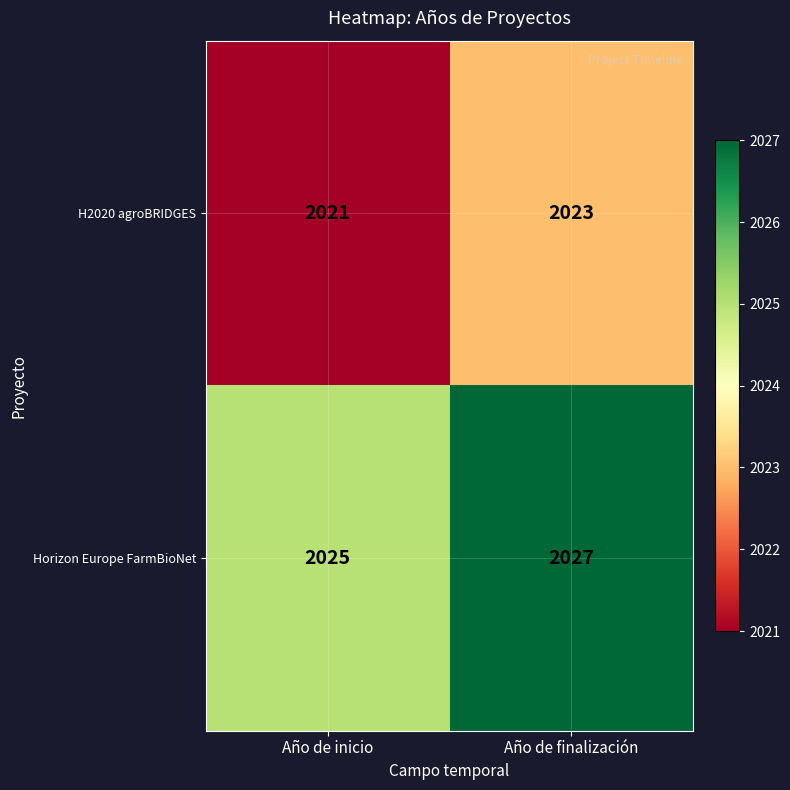

Where is H2020 agroBRIDGES nearest to the value 2022?

Año de inicio